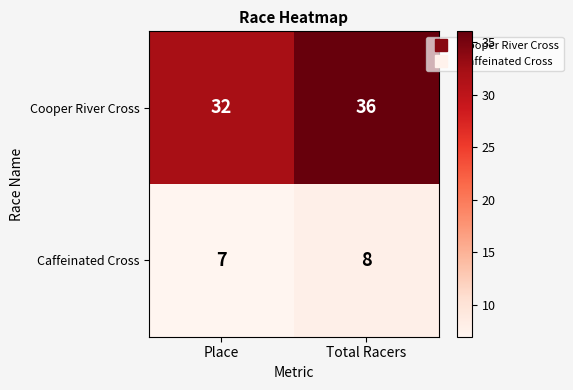

What is the sum of all Cooper River Cross values?

68